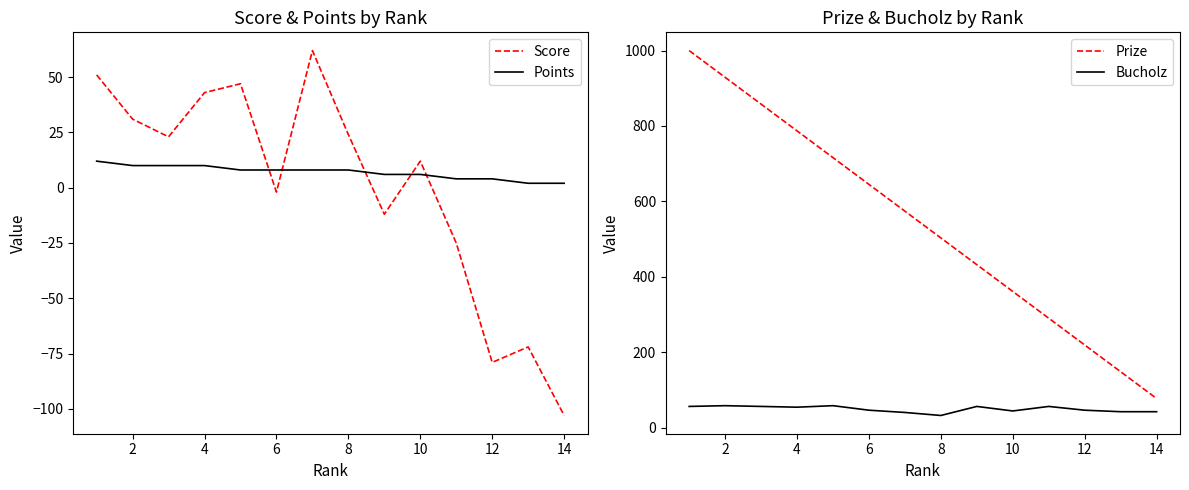

Which series ends up on top after the final intersection of Score and Points?

Points